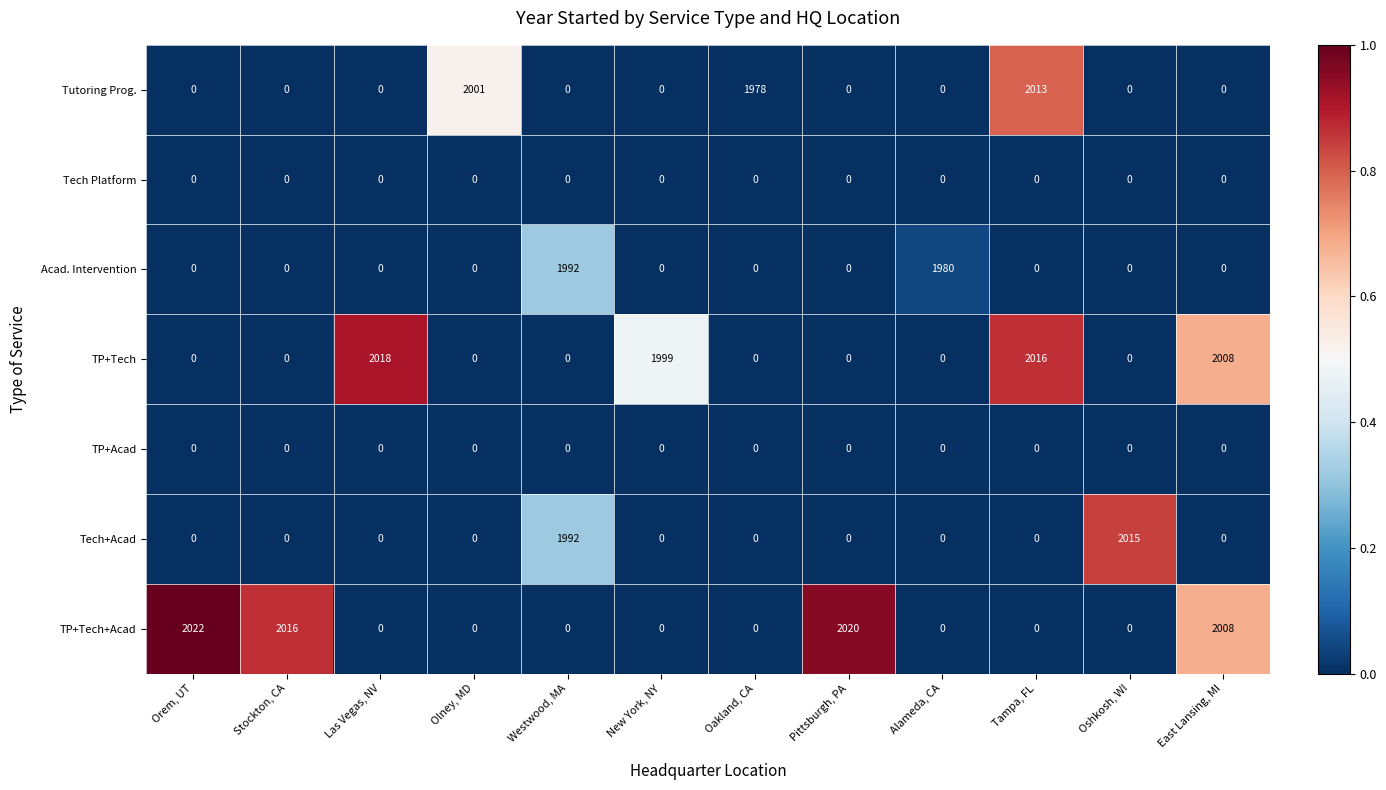

At which category does the chart reach its peak across all series?

Orem, UT